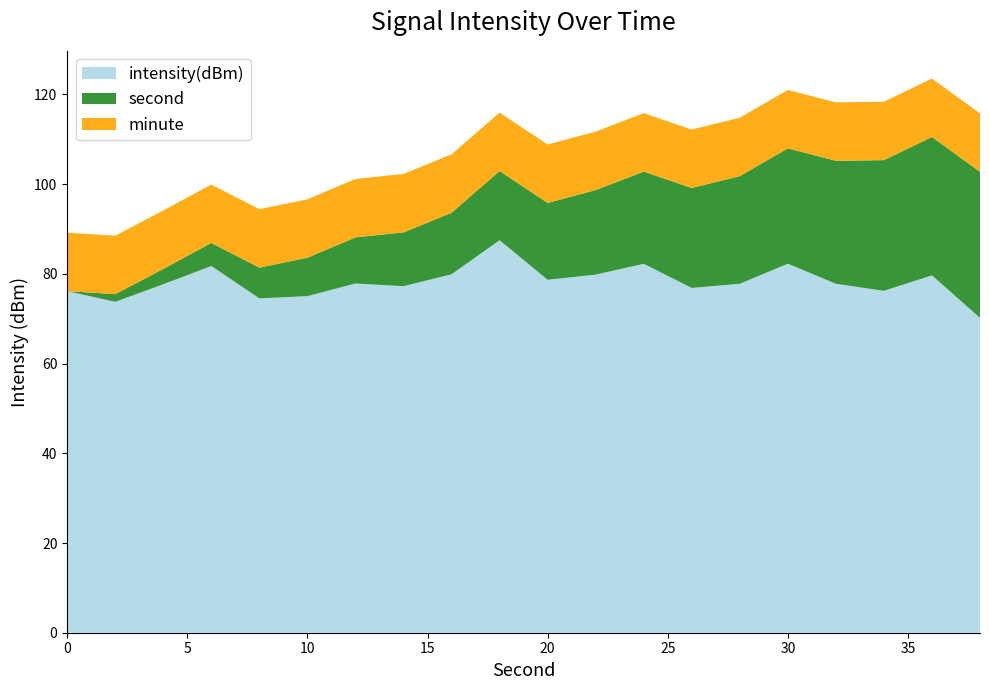

What is the maximum value for intensity(dBm)?

87.5